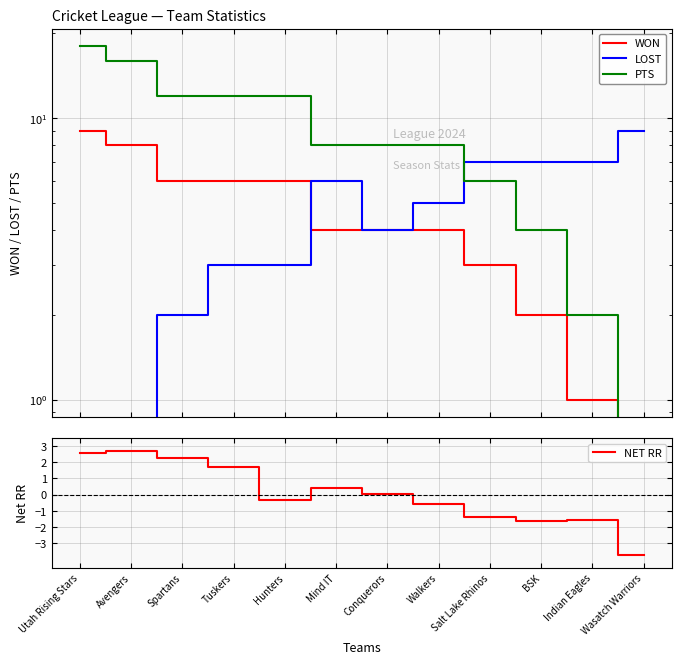

How many intersections are there between WON and LOST?

1